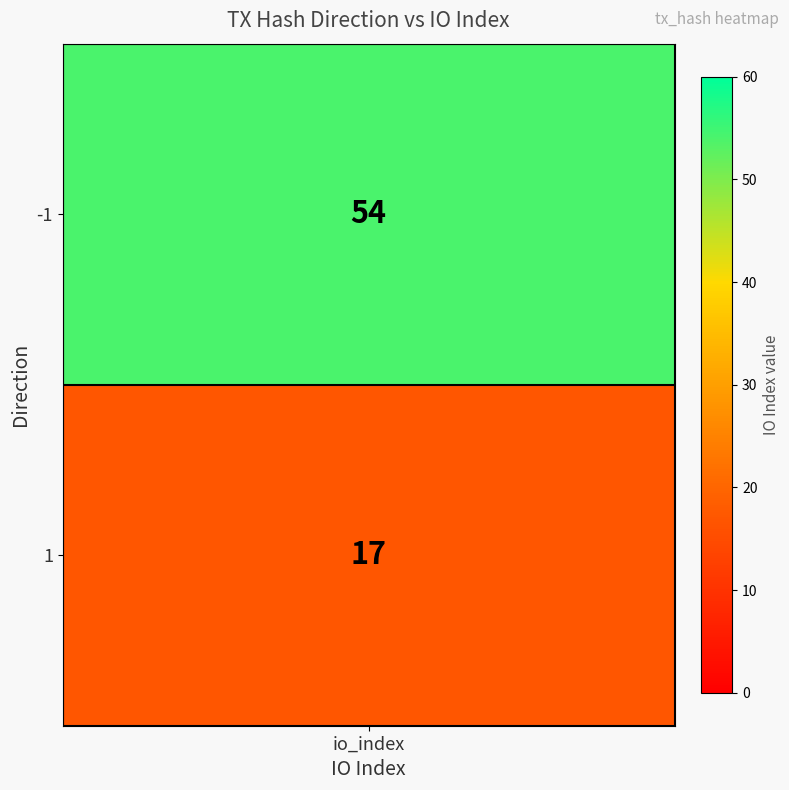

List the labels in order of value, largest first.

-1, 1